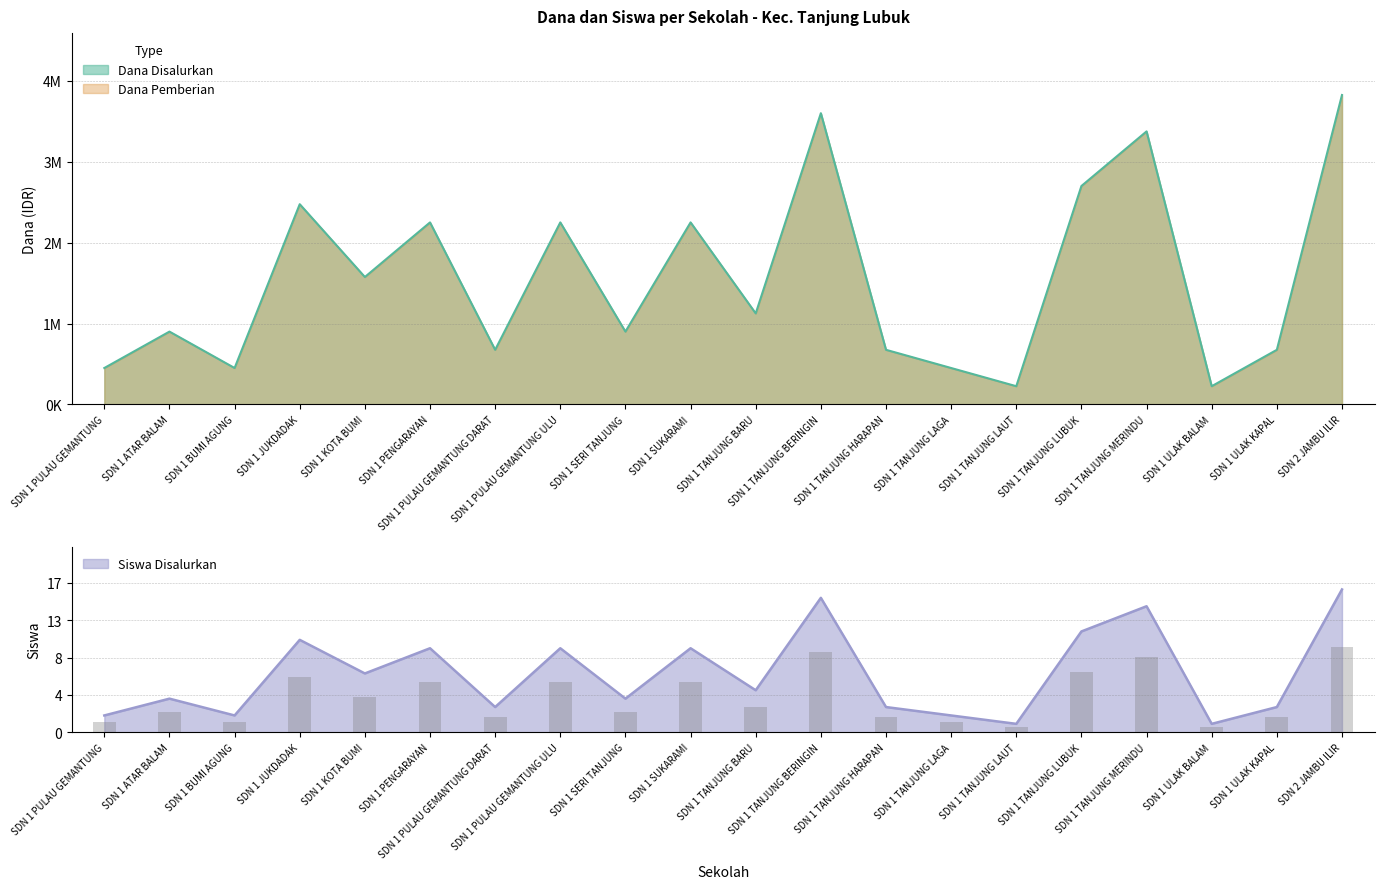

Which series changed the most between SDN 1 ATAR BALAM and SDN 1 TANJUNG BERINGIN?

Dana Disalurkan